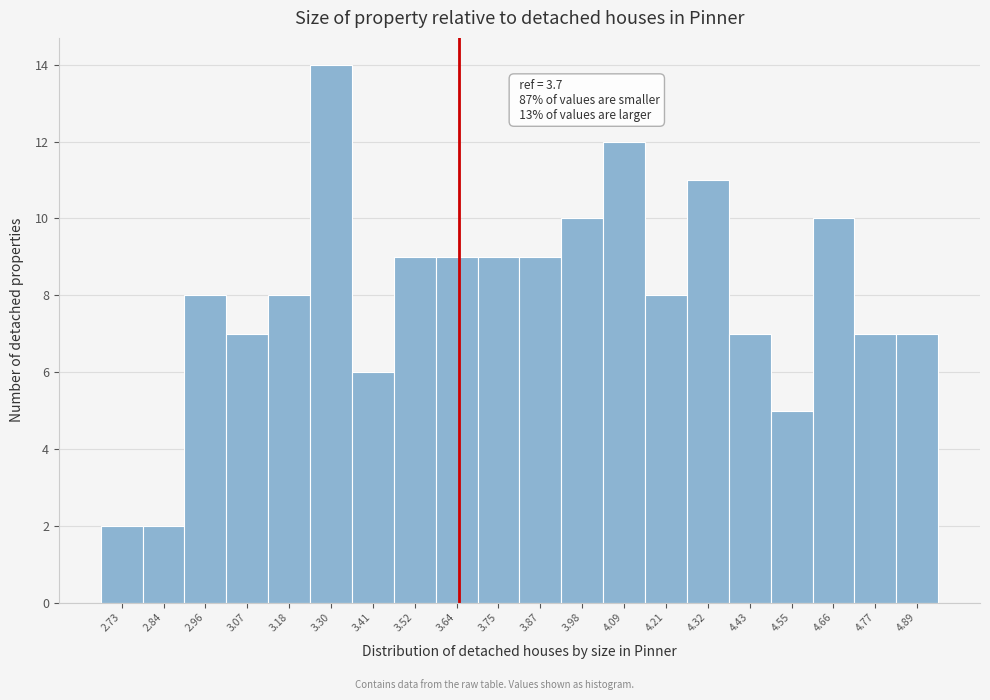

Reading left to right, extract all data points from this chart.

2.73=2	2.84=2	2.96=8	3.07=7	3.18=8	3.30=14	3.41=6	3.52=9	3.64=9	3.75=9	3.87=9	3.98=10	4.09=12	4.21=8	4.32=11	4.43=7	4.55=5	4.66=10	4.77=7	4.89=7